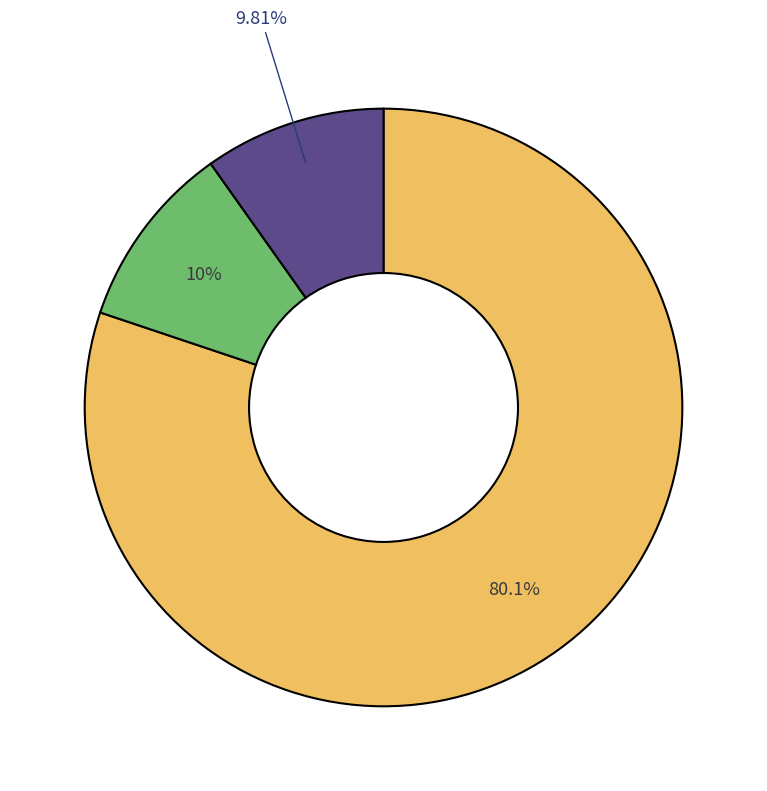

Is there a majority slice in this chart?

Yes